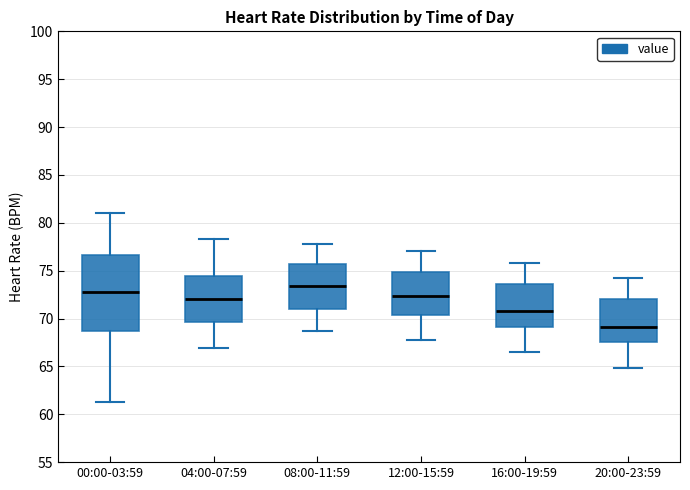

Comparing the boxes themselves (not the whiskers), which one is the tallest?

00:00-03:59